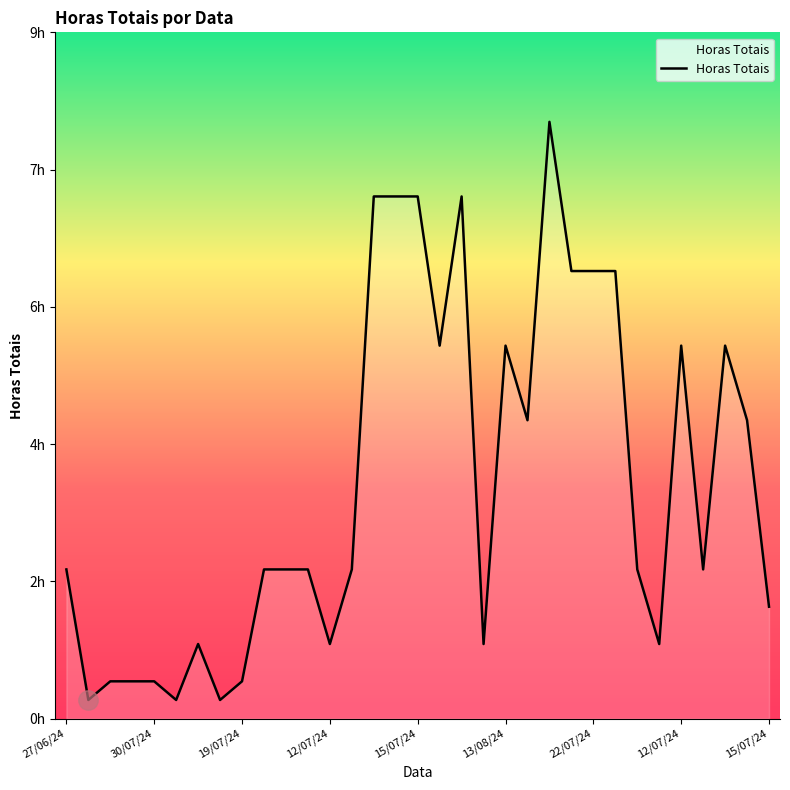

Does the chart have visible grid lines?

No